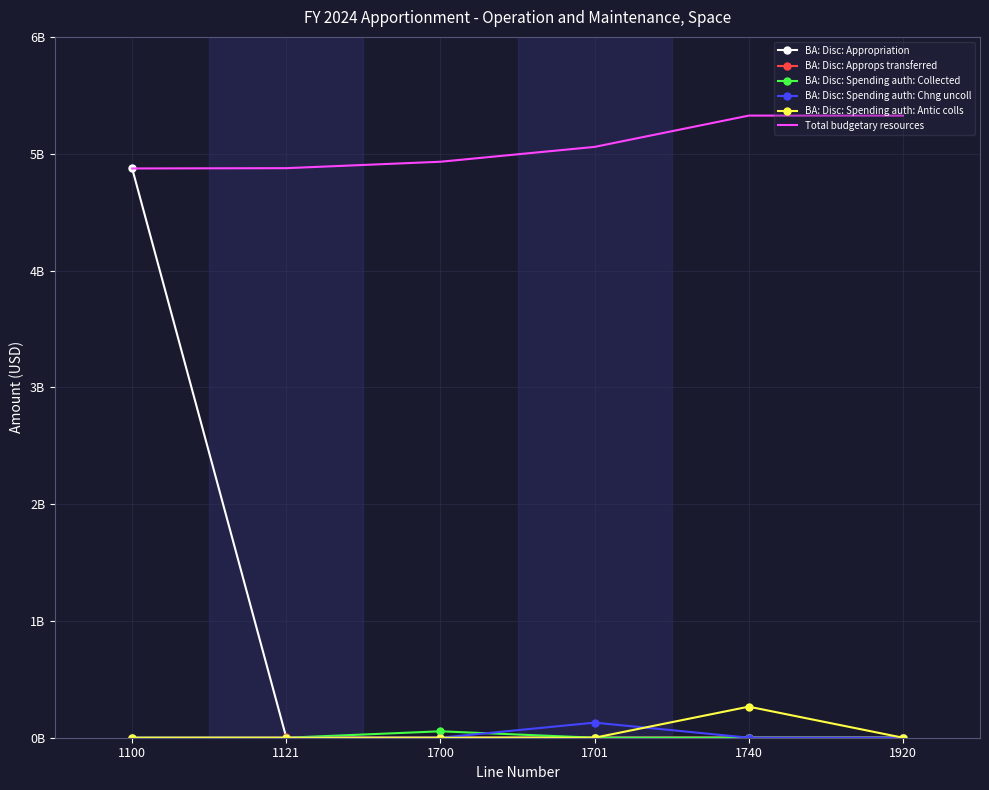

Reading left to right, what are all the values shown in this chart?

BA: Disc: Appropriation: 4873544000	0	0	0	0	0
BA: Disc: Approps transferred: 0	2580000	0	0	0	0
BA: Disc: Spending auth: Collected: 0	0	54963531	0	0	0
BA: Disc: Spending auth: Chng uncoll: 0	0	0	129162461	0	0
BA: Disc: Spending auth: Antic colls: 0	0	0	0	265874008	0
Total budgetary resources: 4873544000	4876124000	4931087531	5058250000	5326124000	5326124000